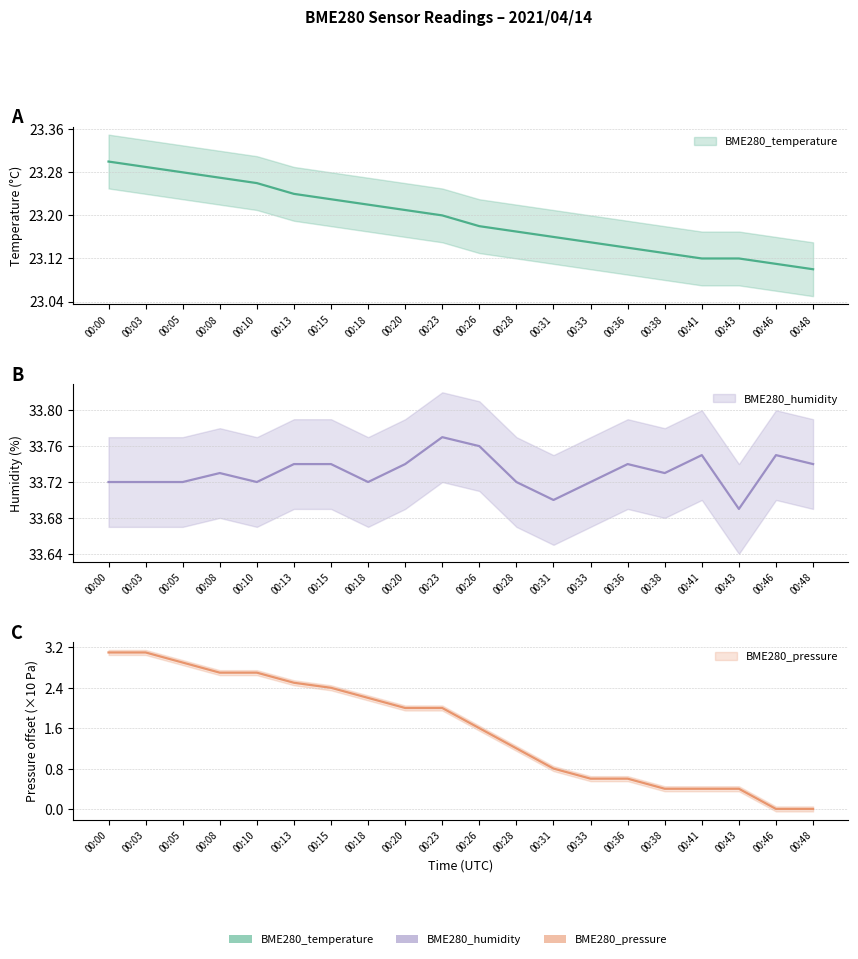

What is the difference between the second highest and second lowest values in the BME280_humidity series?

0.1